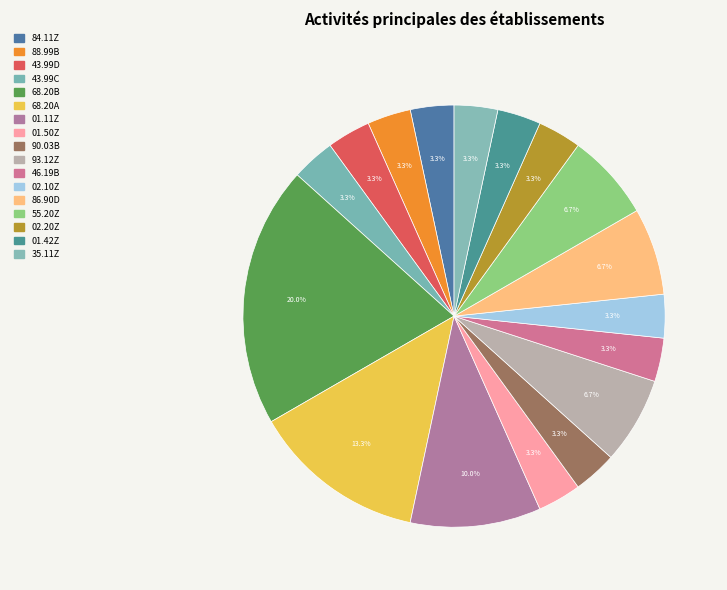

How many segments does this pie chart have?

17